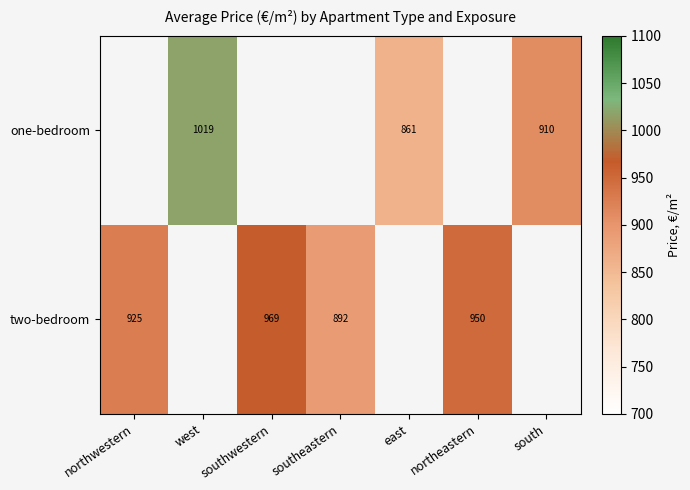

Is the value of one-bedroom at west greater than the value of two-bedroom at northeastern?

Yes